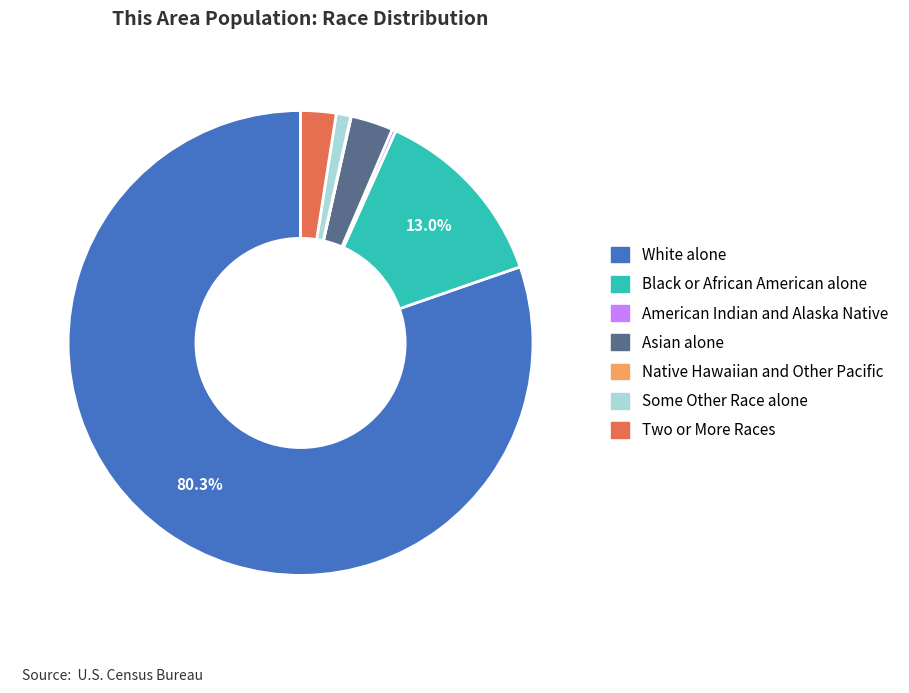

How much of the chart is everything except Black or African American alone?

87.0%